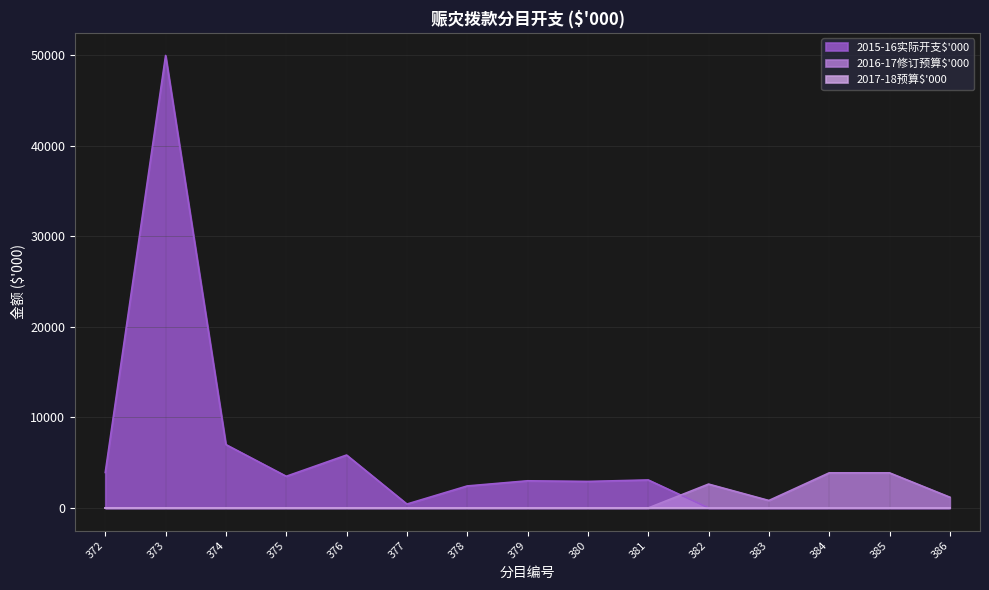

At how many categories does at least one series exceed 9003?

1